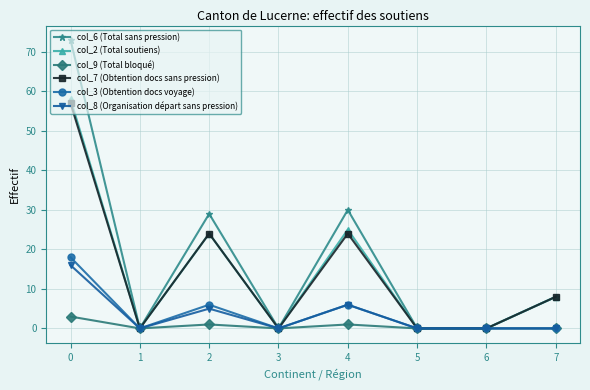

Reading left to right, extract all data points from this chart.

col_6 (Total sans pression): 73	0	29	0	30	0	0	8
col_2 (Total soutiens): 58	0	24	0	25	0	0	8
col_9 (Total bloqué): 3	0	1	0	1	0	0	0
col_7 (Obtention docs sans pression): 57	0	24	0	24	0	0	8
col_3 (Obtention docs voyage): 18	0	6	0	6	0	0	0
col_8 (Organisation départ sans pression): 16	0	5	0	6	0	0	0